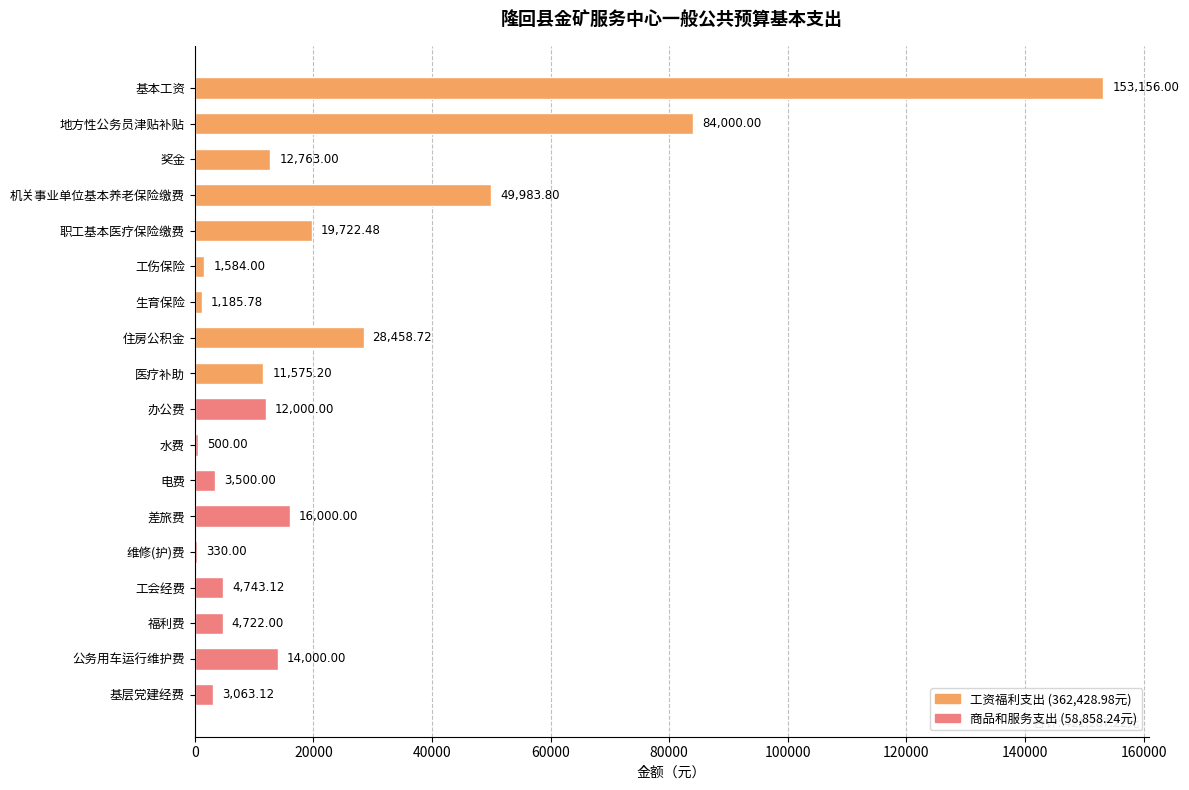

What is the sum of all values?

421287.2